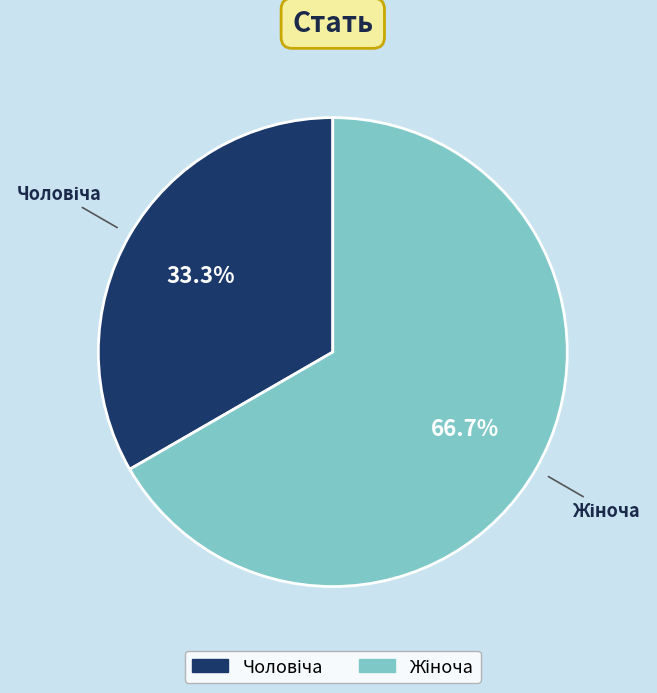

Is there a majority slice in this chart?

Yes